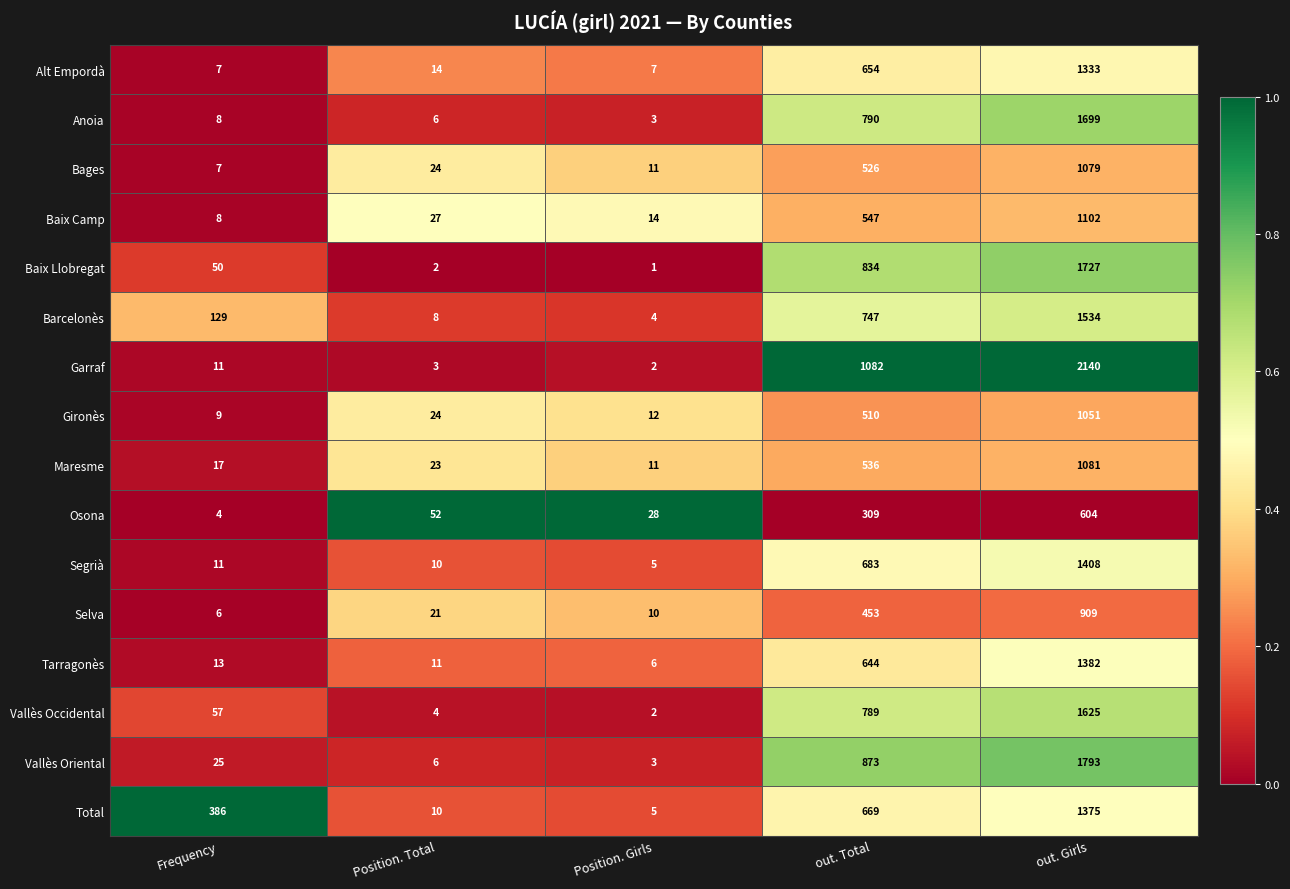

At which category is the sum across all series the highest?

out. Girls